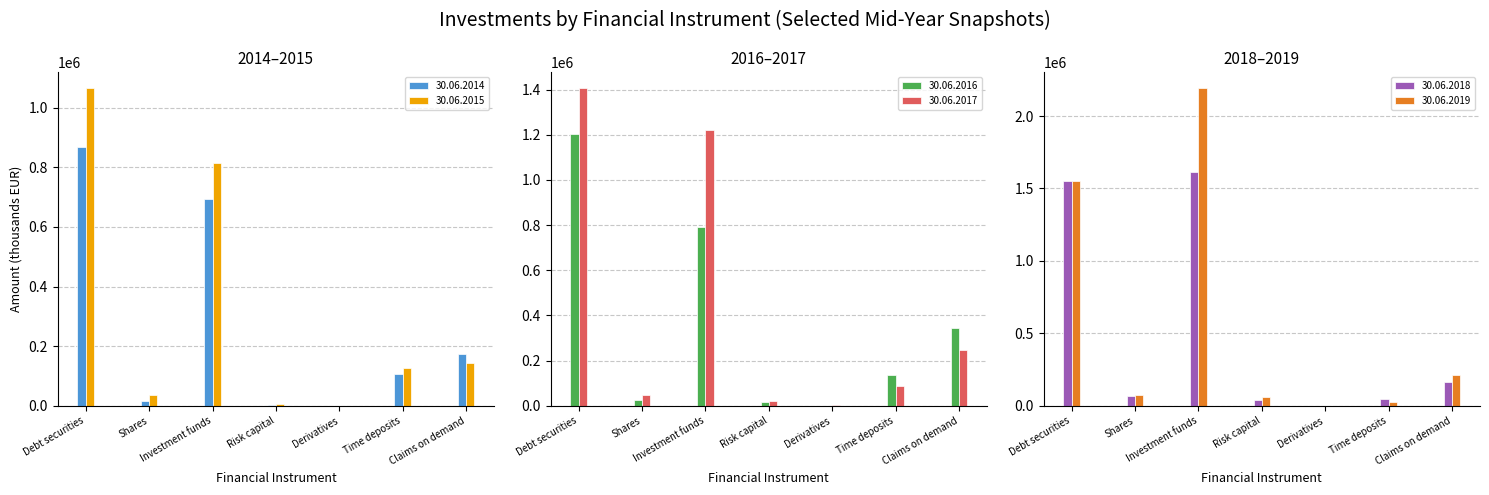

Reading left to right, what are all the values shown in this chart?

30.06.2014: 867751.8	16943.5	692560.0	3421.1	144.0	104763.9	172425.5
30.06.2015: 1065277.7	36797.3	813879.0	6609.5	286.4	126048.2	143833.7
30.06.2016: 1205103.1	24447.0	789187.2	15850.6	483.6	137201.3	344396.6
30.06.2017: 1405382.9	45831.7	1220633.7	22173.1	971.3	87540.0	248347.3
30.06.2018: 1553548.4	69795.3	1610260.6	37235.3	341.3	44687.3	163607.6
30.06.2019: 1552438.1	76077.7	2191025.0	61750.2	280.7	28614.9	213618.1